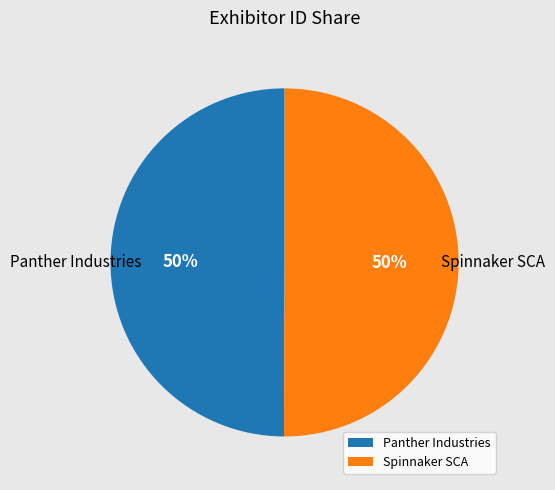

To the nearest percent, what portion does Spinnaker SCA represent?

50%